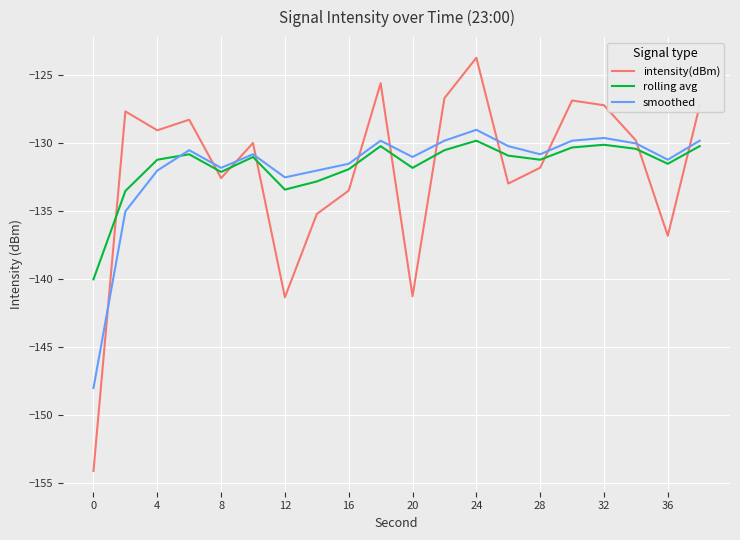

Which series has the widest spread of values?

intensity(dBm)